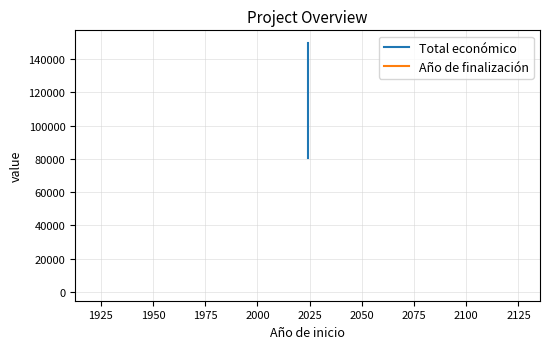

What is the smallest value displayed?

2027